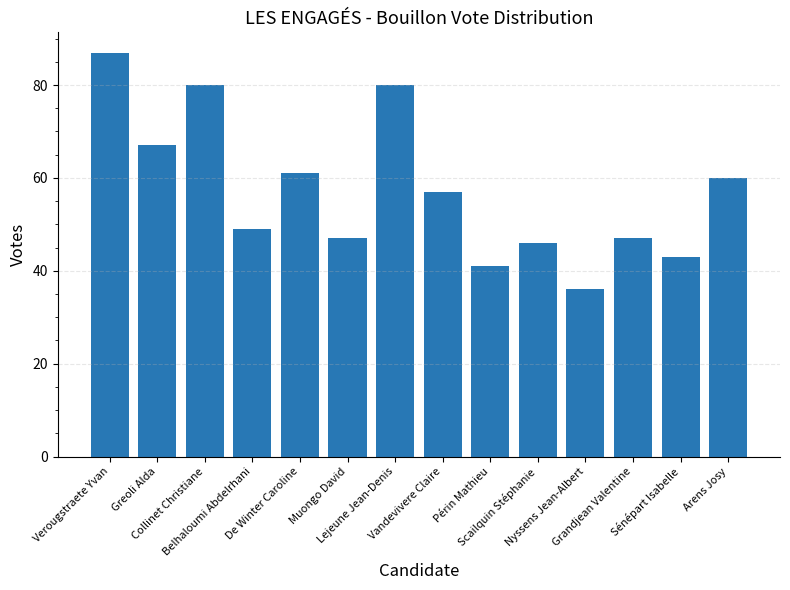

At which label does the data first exceed 57?

Verougstraete Yvan